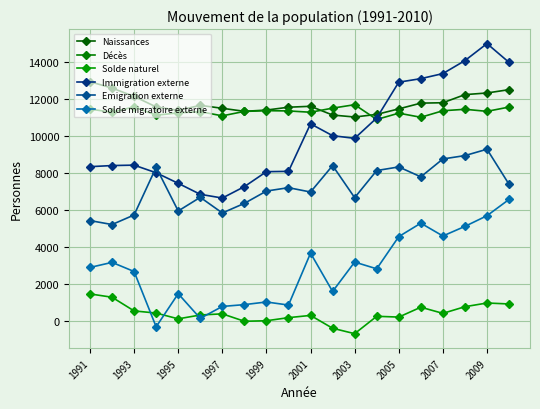

How many data points does each series have?

20